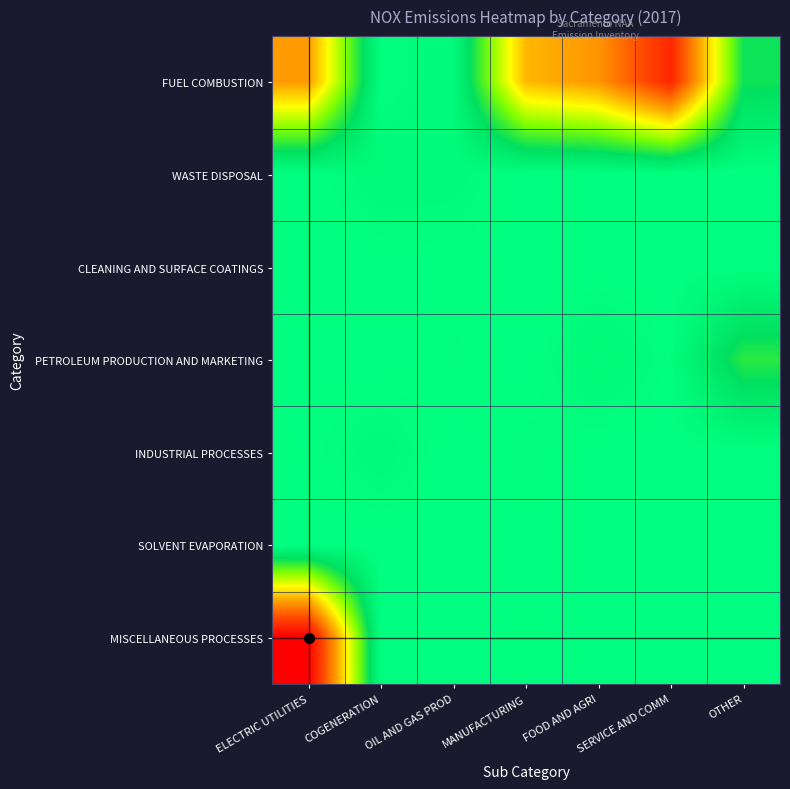

What is the total value across all series at OTHER?

0.7